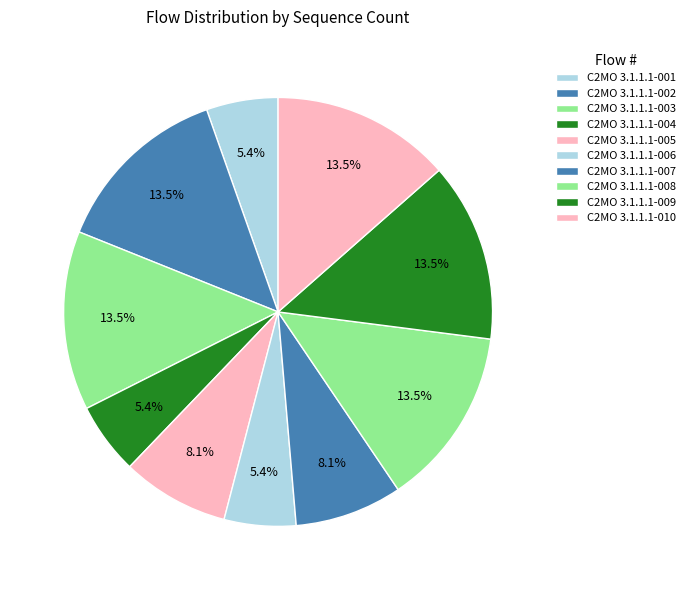

What percentage is the C2MO 3.1.1.1-009 slice, to the nearest percent?

14%